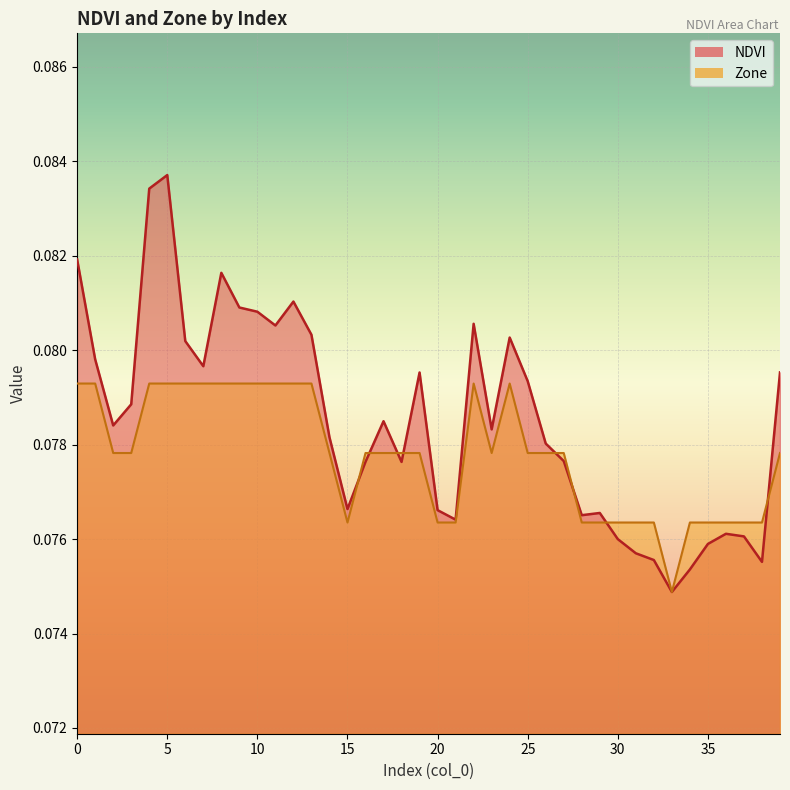

In Zone, how many points are higher than both neighbors (excluding endpoints)?

2